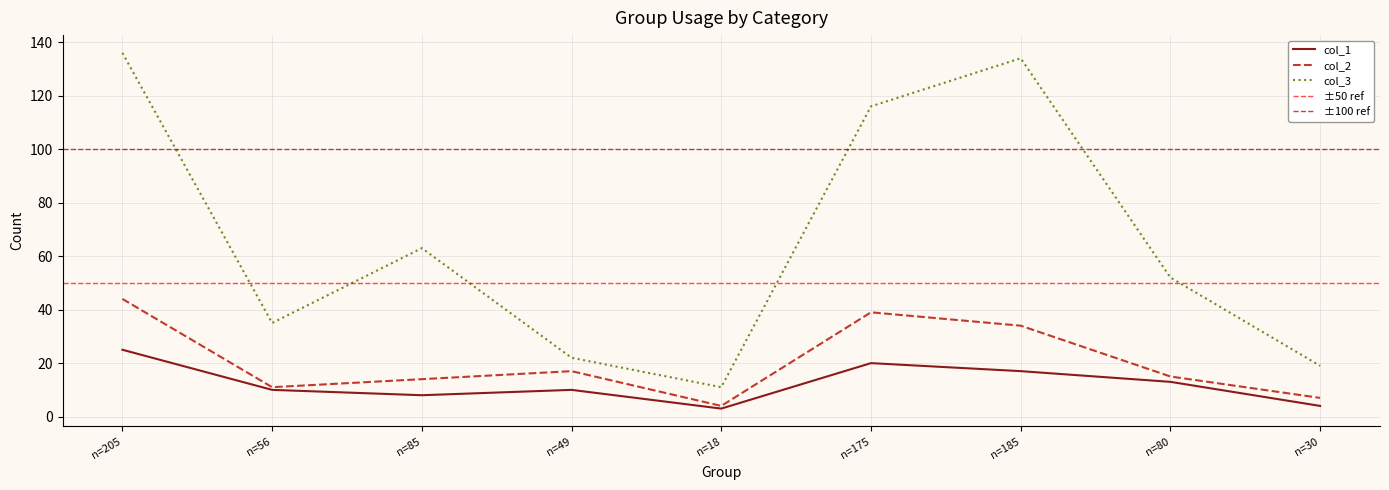

How many values in the col_3 series exceed 52?

4